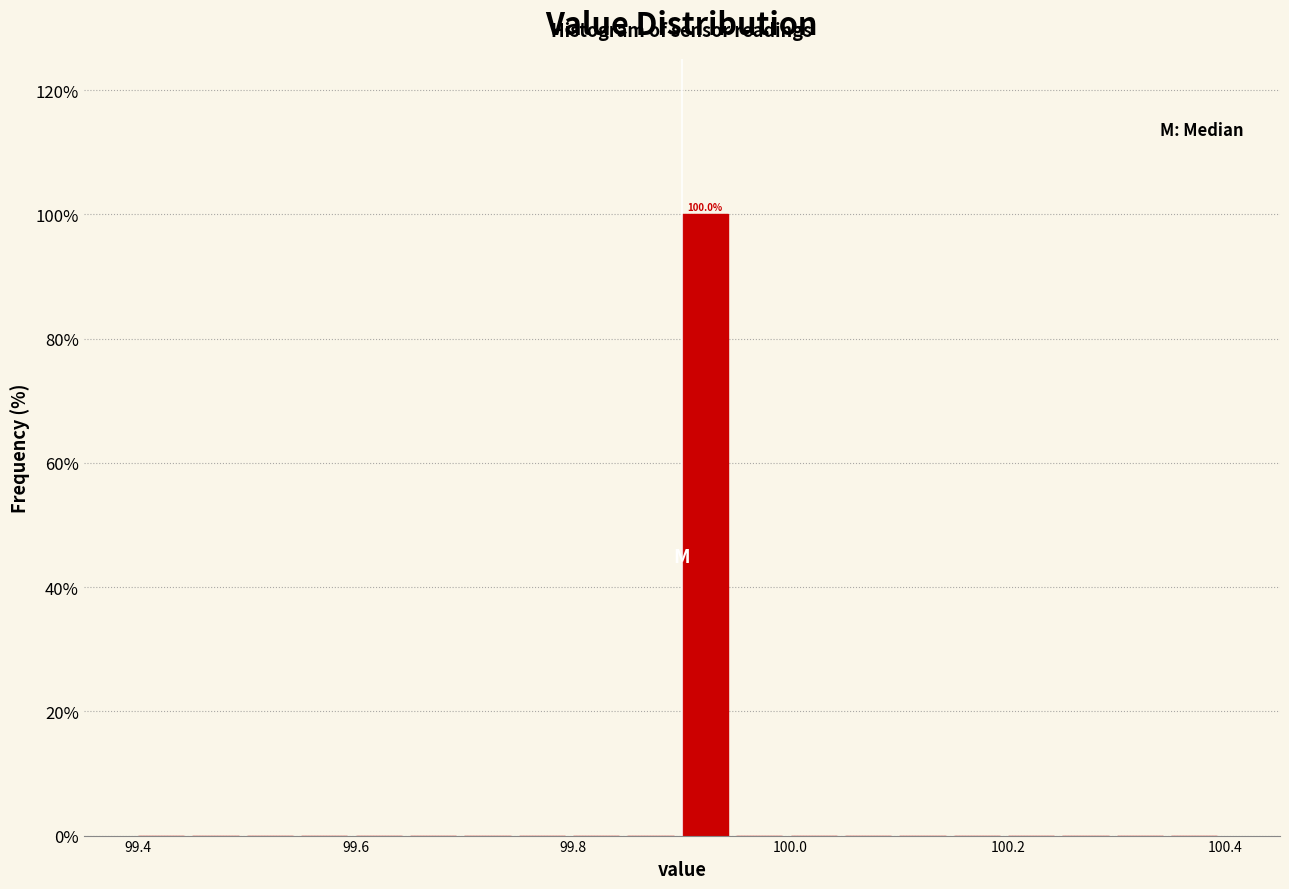

Read against the x-axis, roughly where is the centre of the tallest bar?

99.92